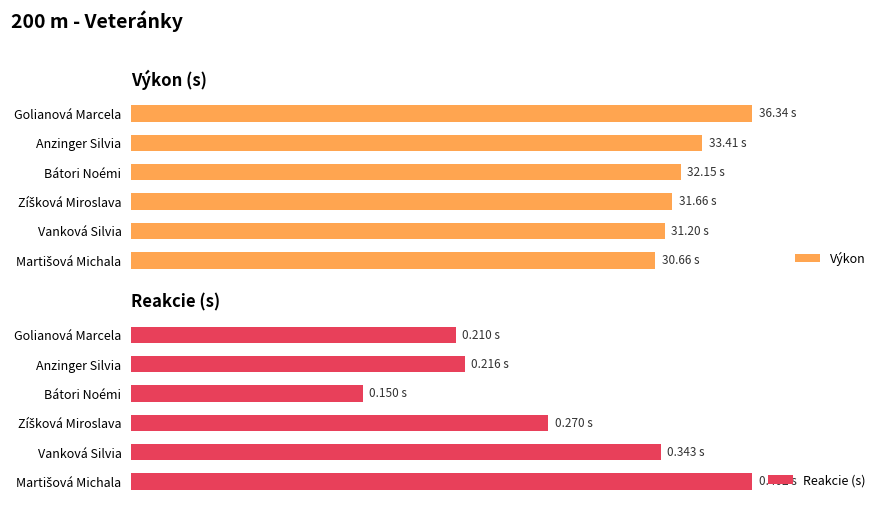

Which series has the widest spread of values?

Reakcie (s)